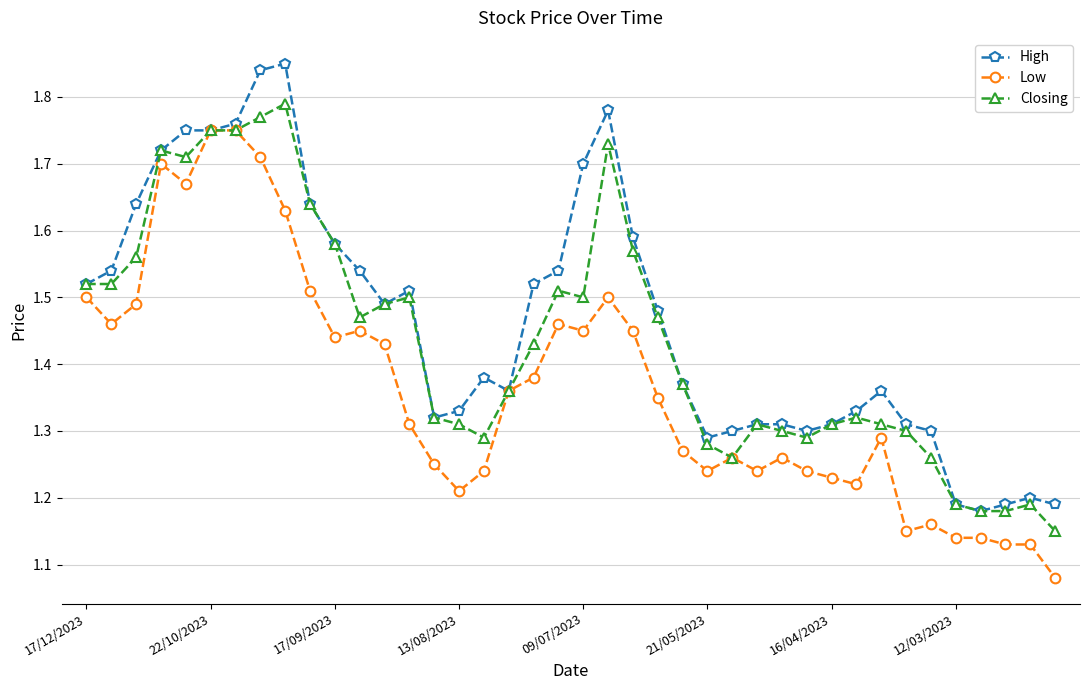

True or false: Closing has more than 0 points higher than both neighbors.

True